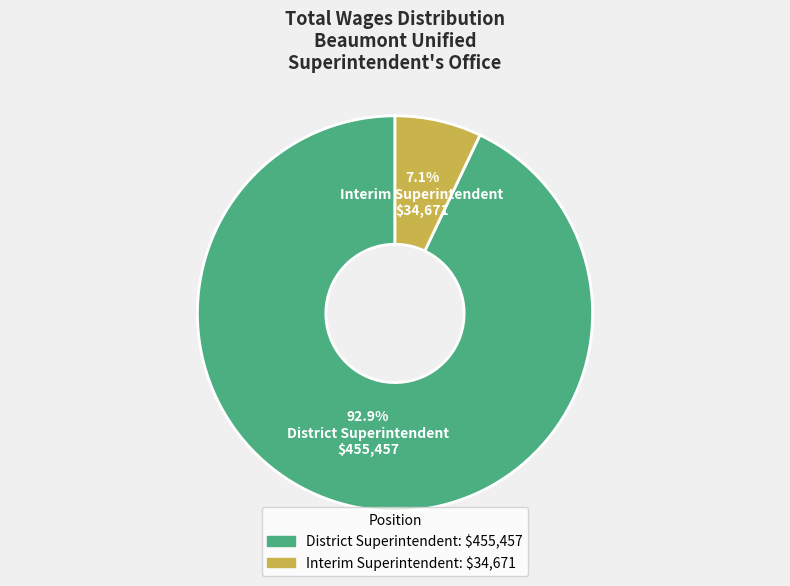

To the nearest percent, what is the average slice percentage?

50%